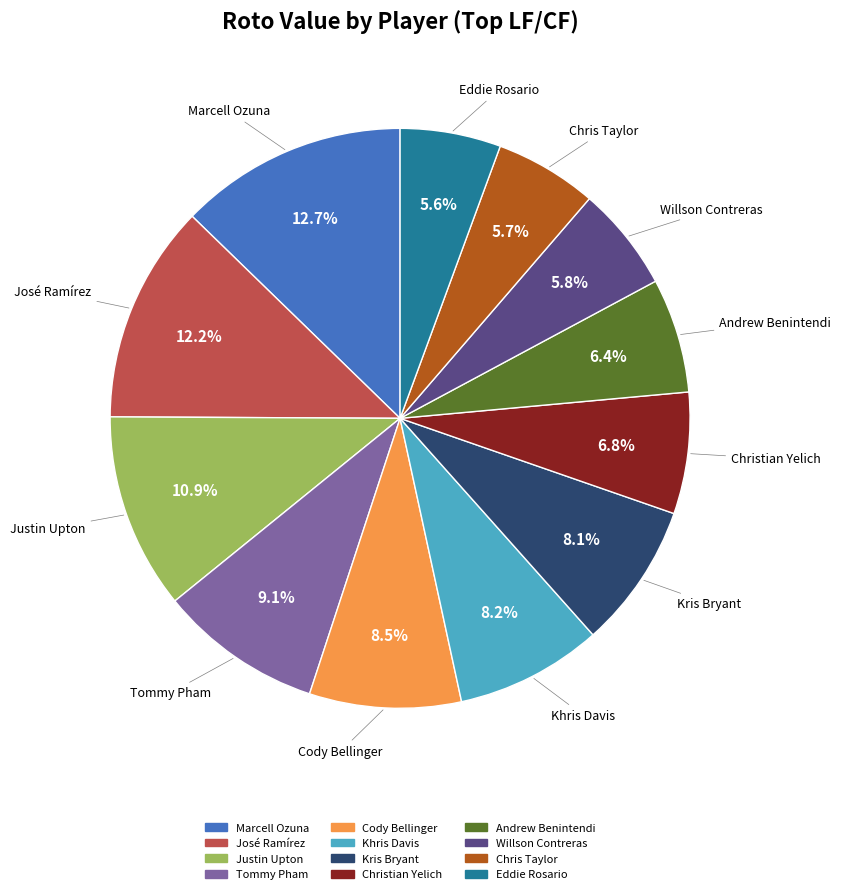

What is the largest slice in the pie chart?

Marcell Ozuna